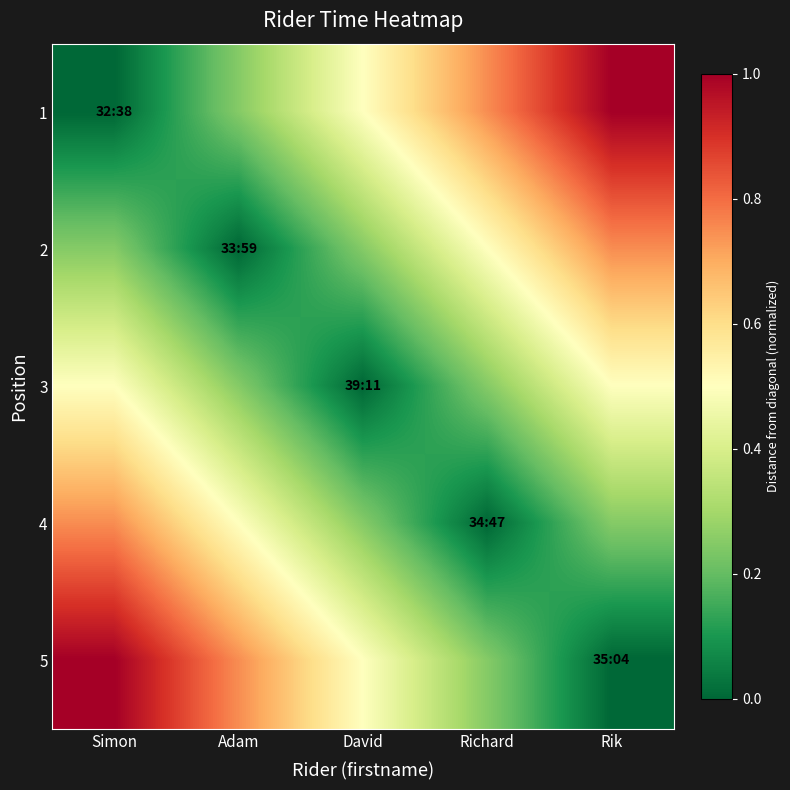

What is the total value across all series at Rik?

2.5